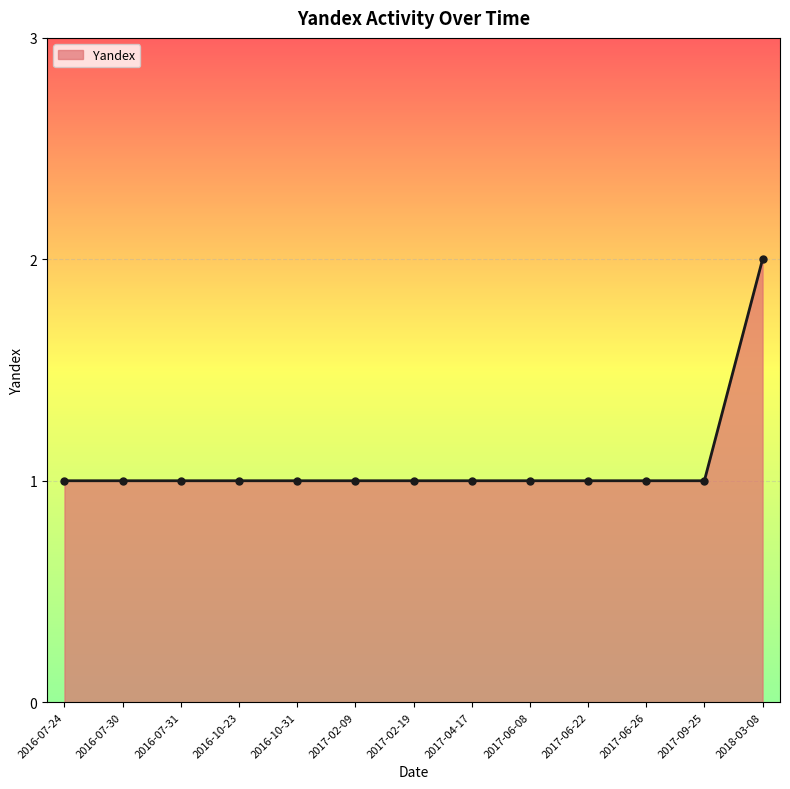

Reading left to right, list all the values displayed in this chart.

2016-07-24=1	2016-07-30=1	2016-07-31=1	2016-10-23=1	2016-10-31=1	2017-02-09=1	2017-02-19=1	2017-04-17=1	2017-06-08=1	2017-06-22=1	2017-06-26=1	2017-09-25=1	2018-03-08=2